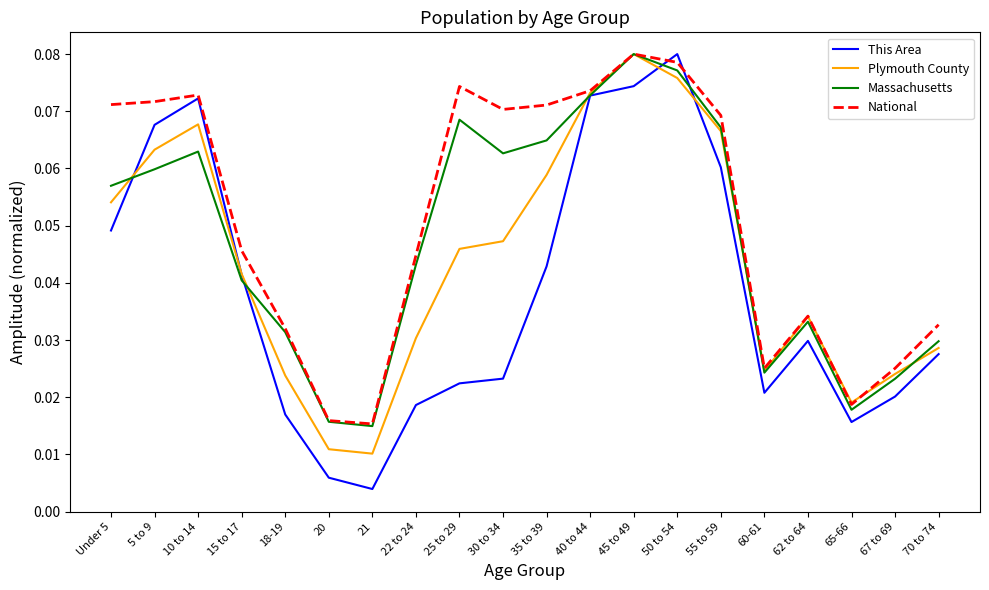

Which series changed the most between 15 to 17 and 45 to 49?

Massachusetts